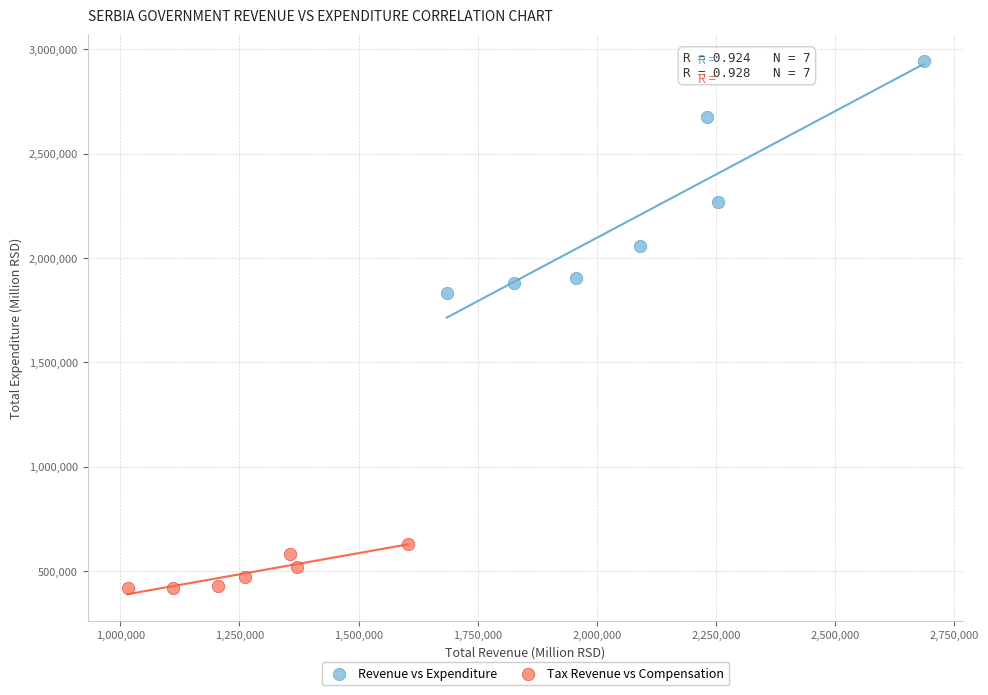

Which series reaches the minimum Y coordinate?

Tax Revenue vs Compensation